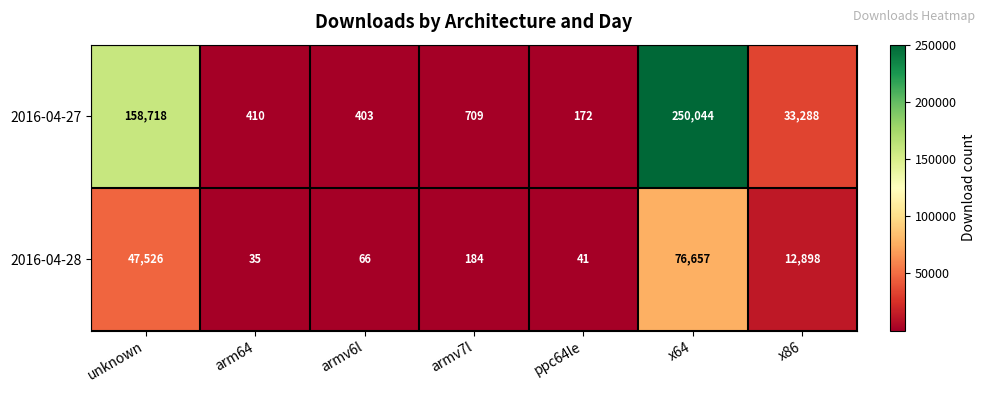

Count the number of categories in the chart.

7